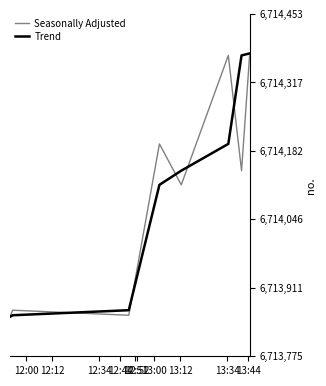

What is the maximum value shown in the chart?

6714375